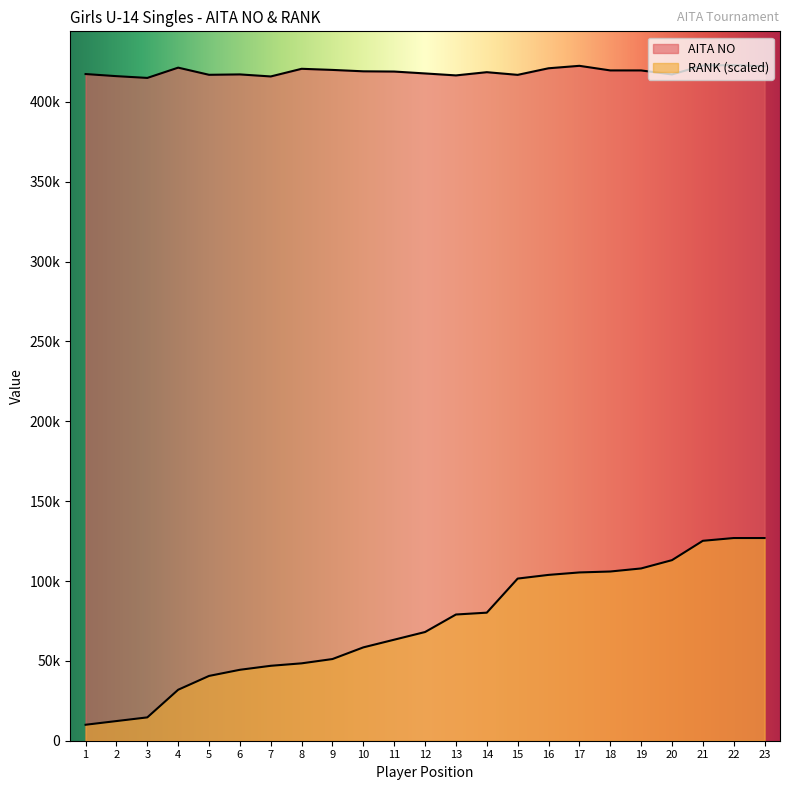

How many values in the AITA NO series are below 419015?

11